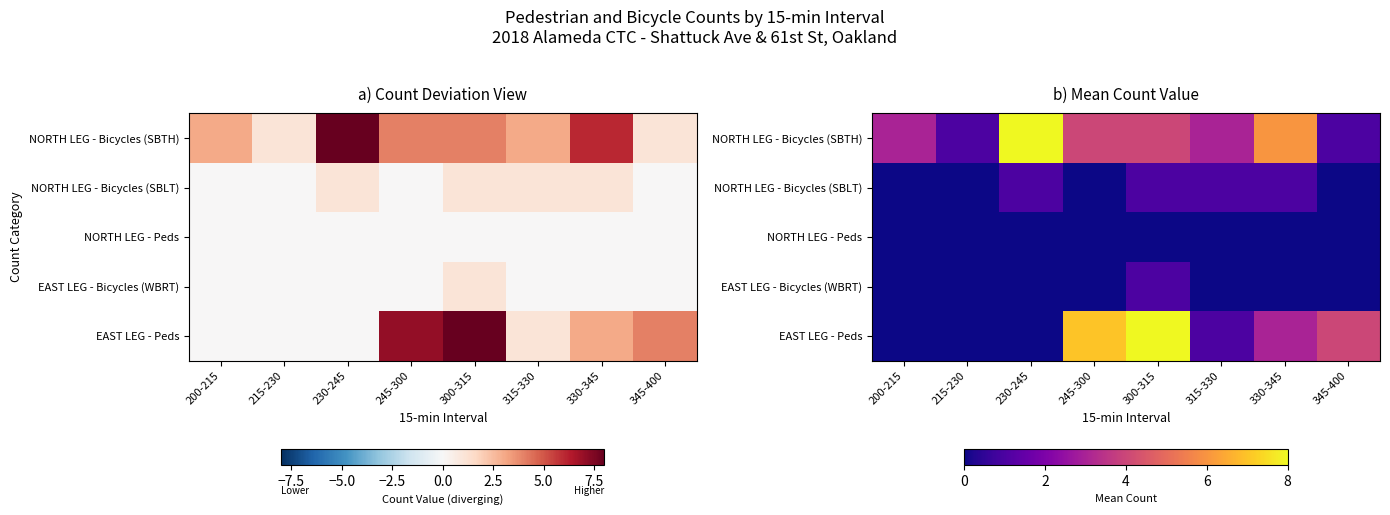

Is it true that NORTH LEG - Bicycles (SBLT) equals 0 at 245-300?

True